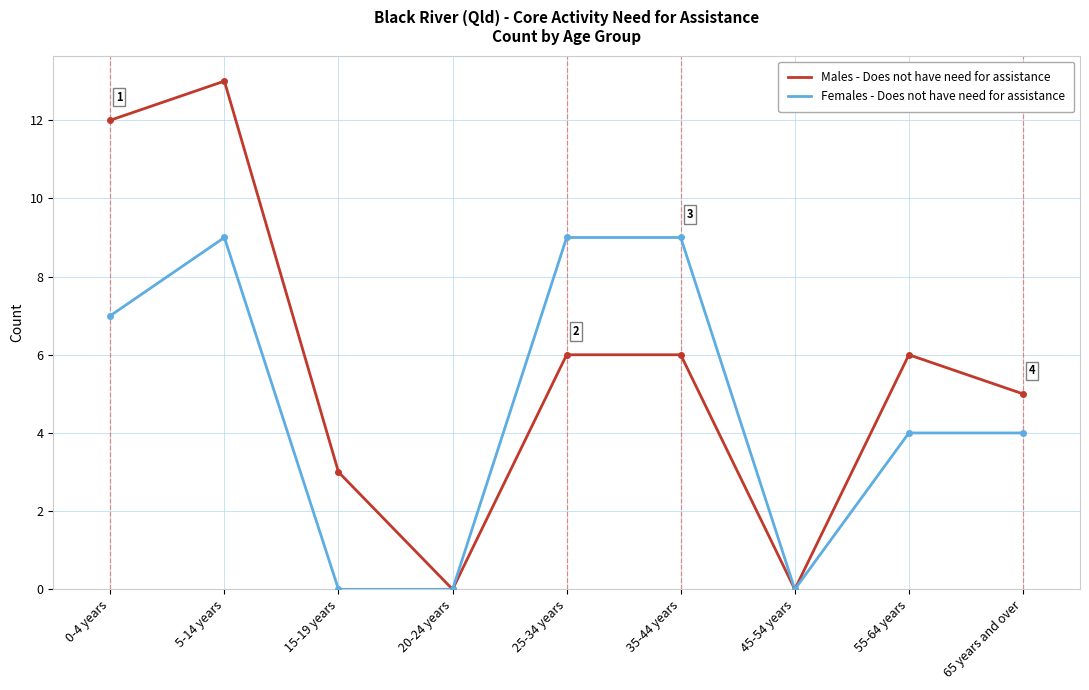

What is the total value across all series at 25-34 years?

15